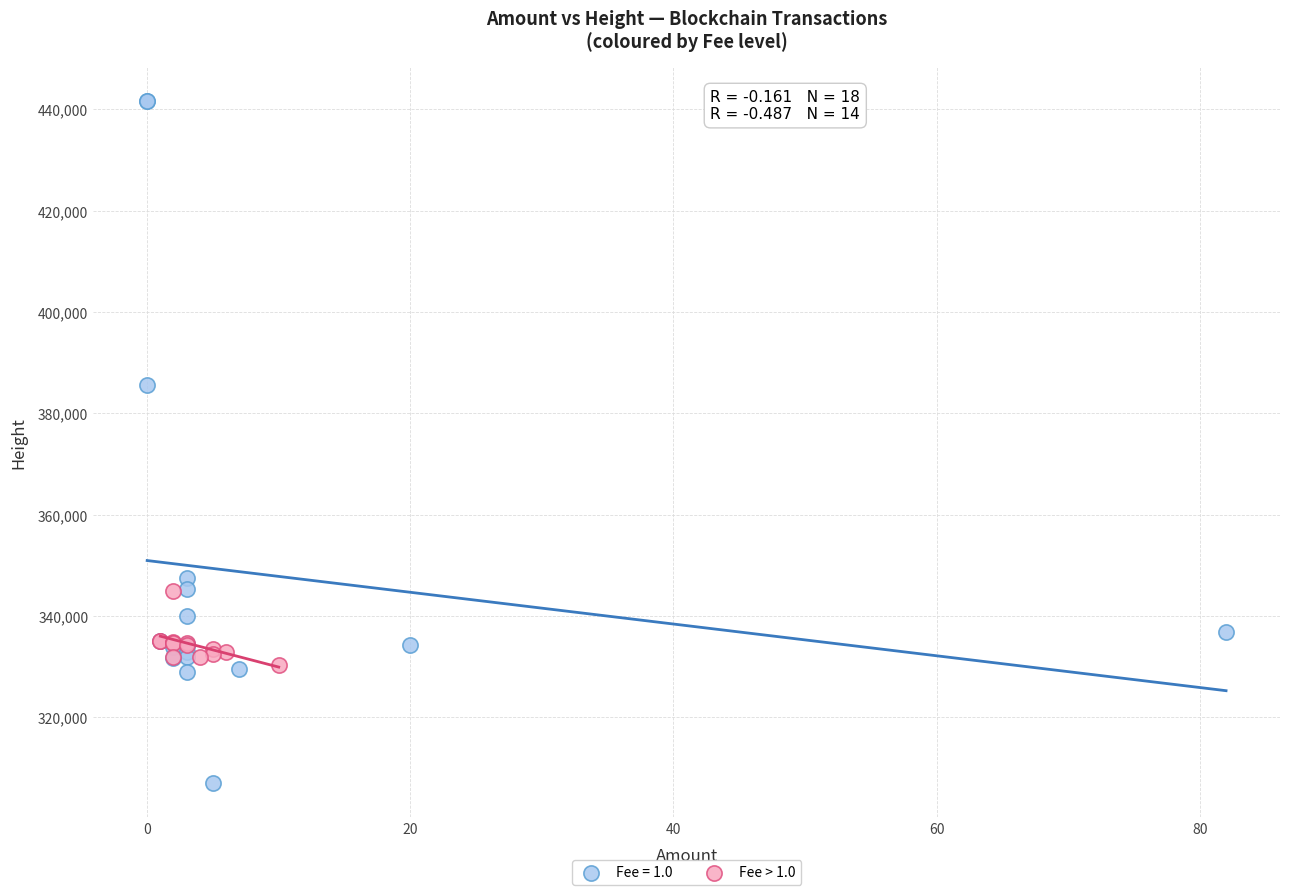

Which series has the widest spread of Y values?

Fee = 1.0